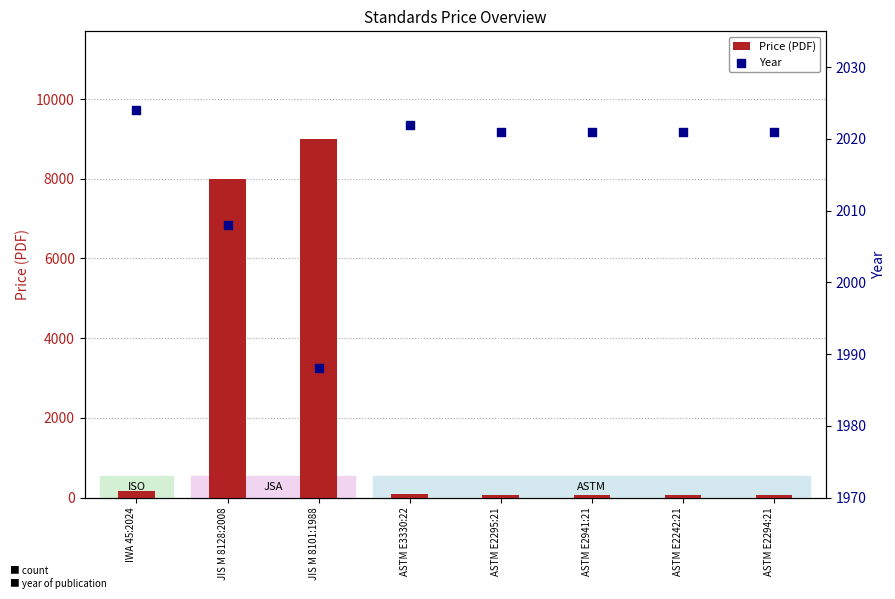

Which series contains the lowest Y value?

Price (PDF)